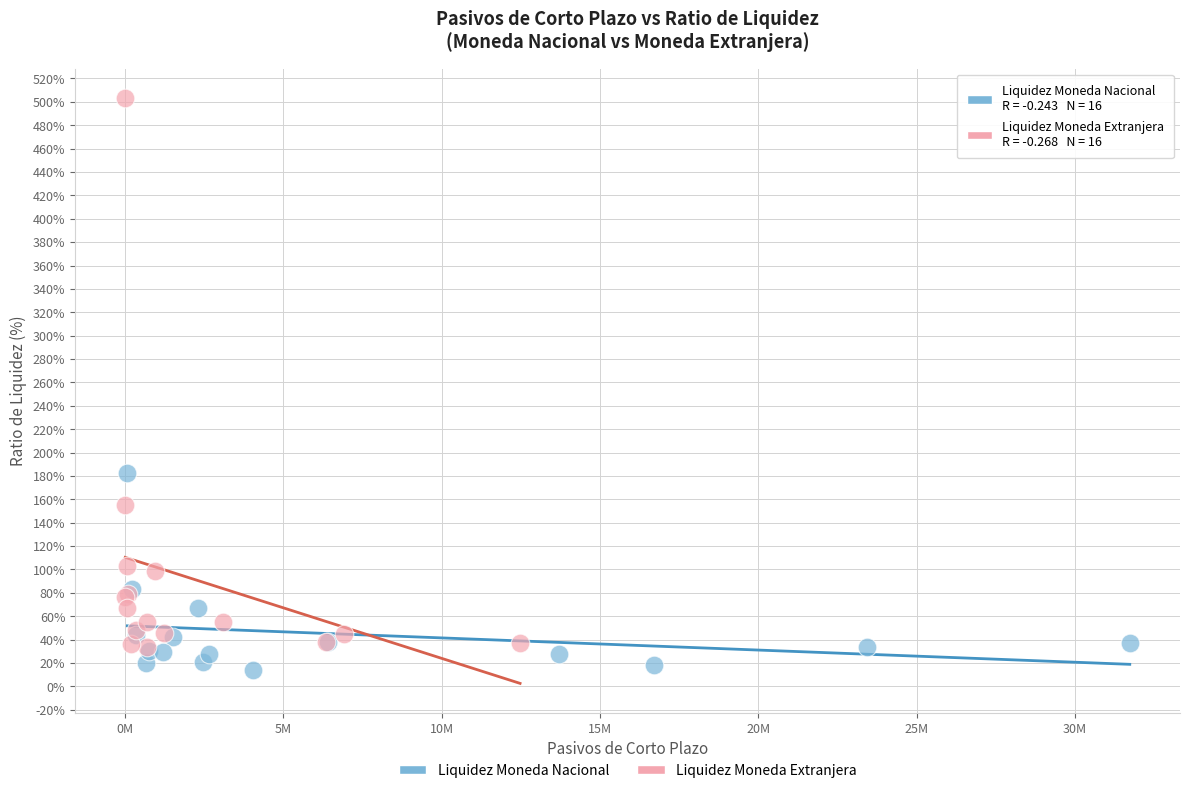

Which series has the widest spread of Y values?

Liquidez Moneda Extranjera